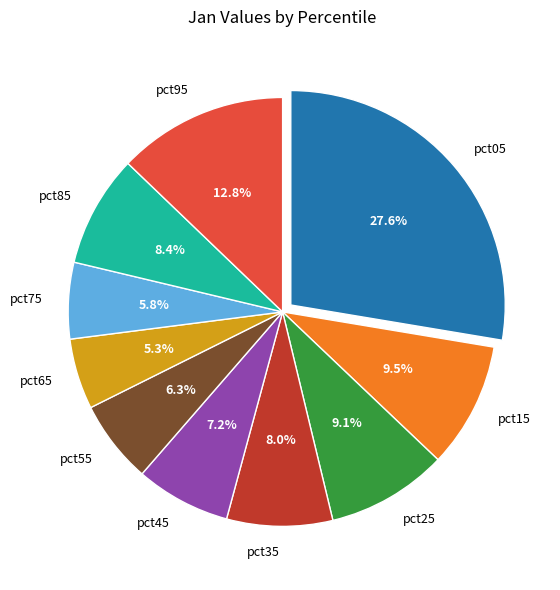

True or false: pct25 accounts for 1% of the total.

False